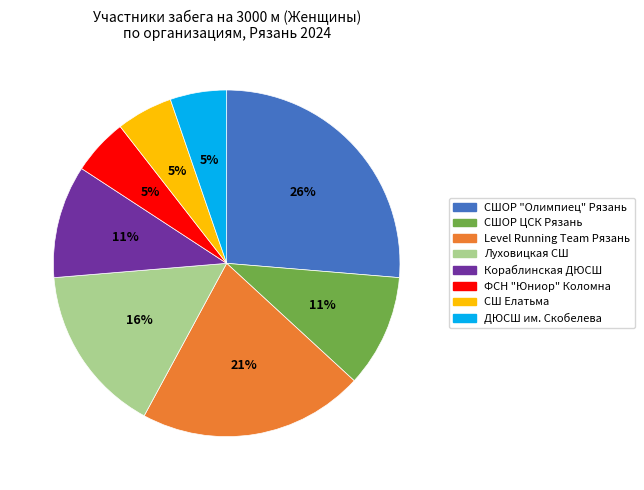

Does any single category account for the majority?

No